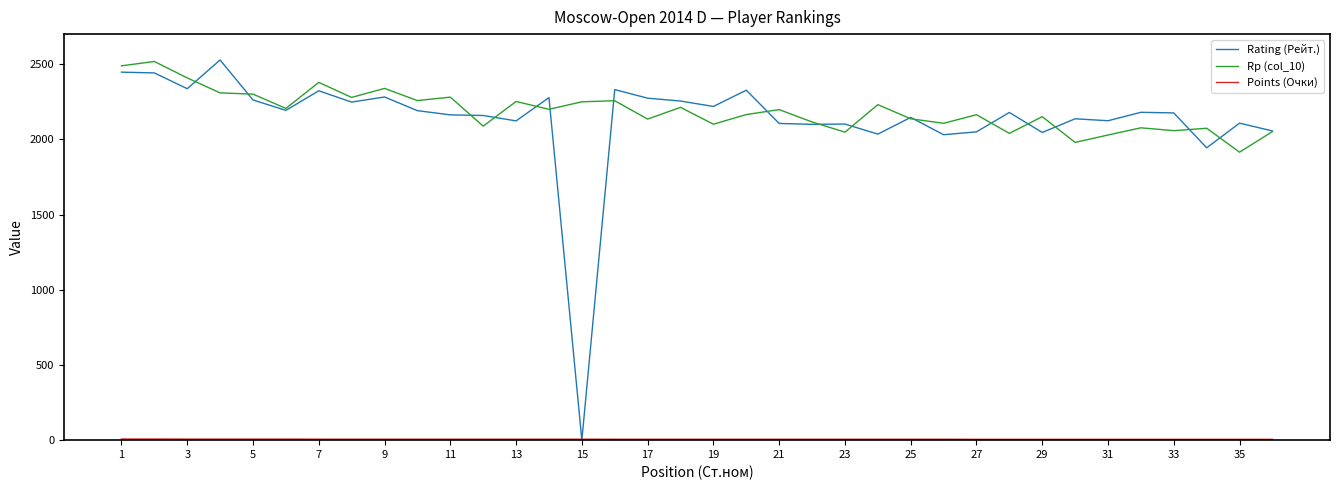

Which series has the largest range (max minus min)?

Rating (Рейт.)